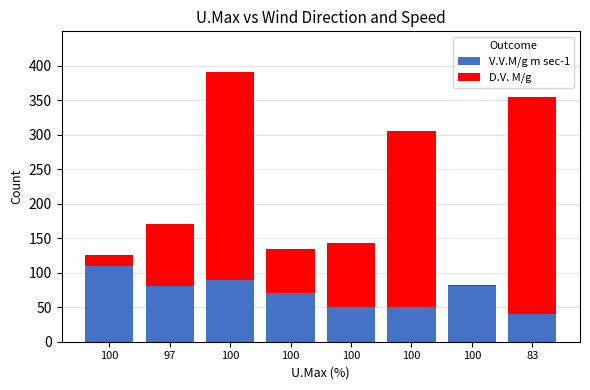

At how many categories does at least one series exceed 245?

3